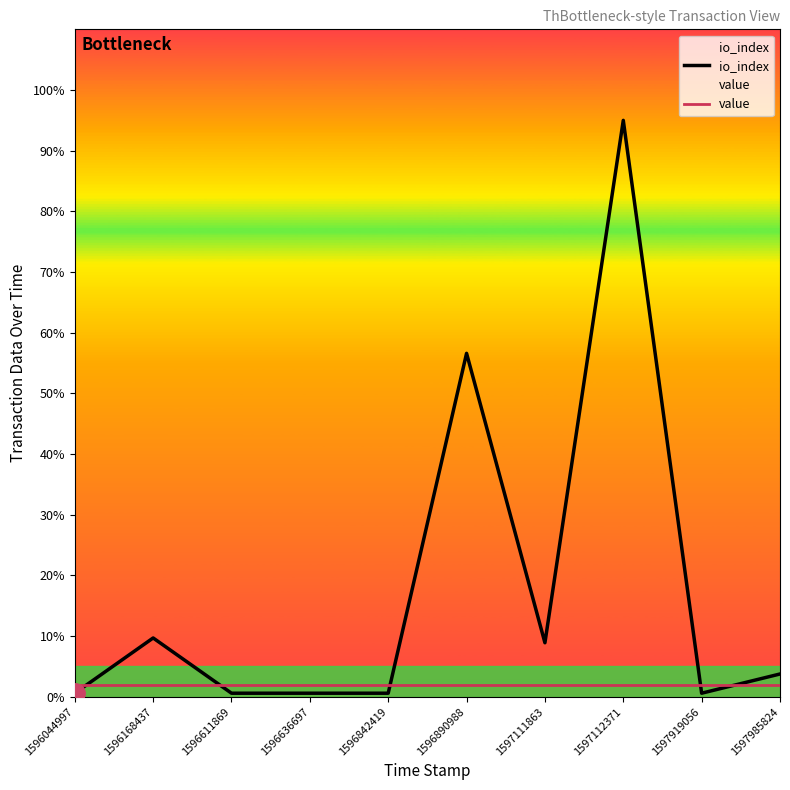

Is the value of value at 1596890988 greater than the value of io_index at 1597112371?

No